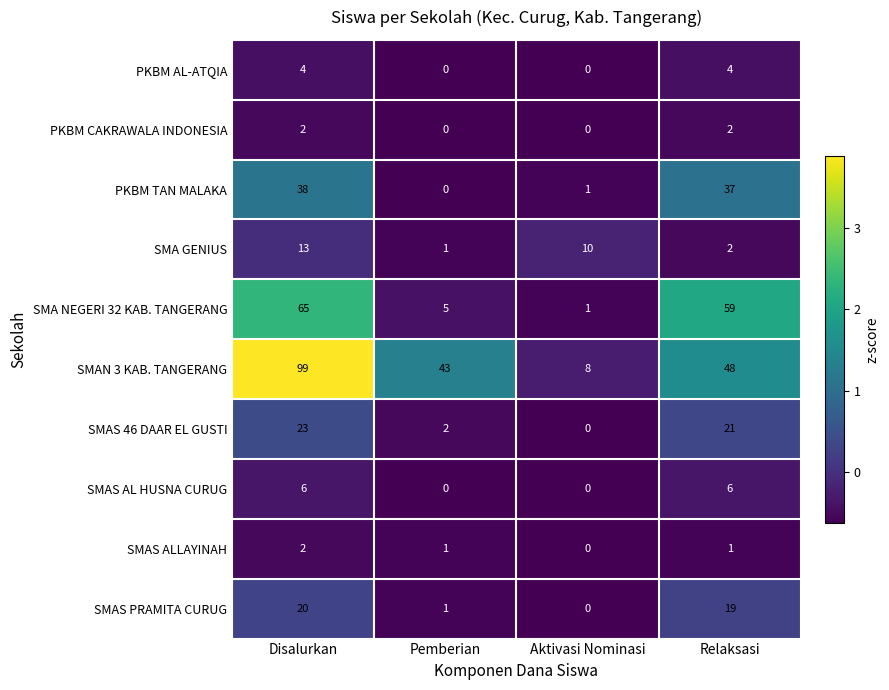

How many distinct data groups are displayed?

10